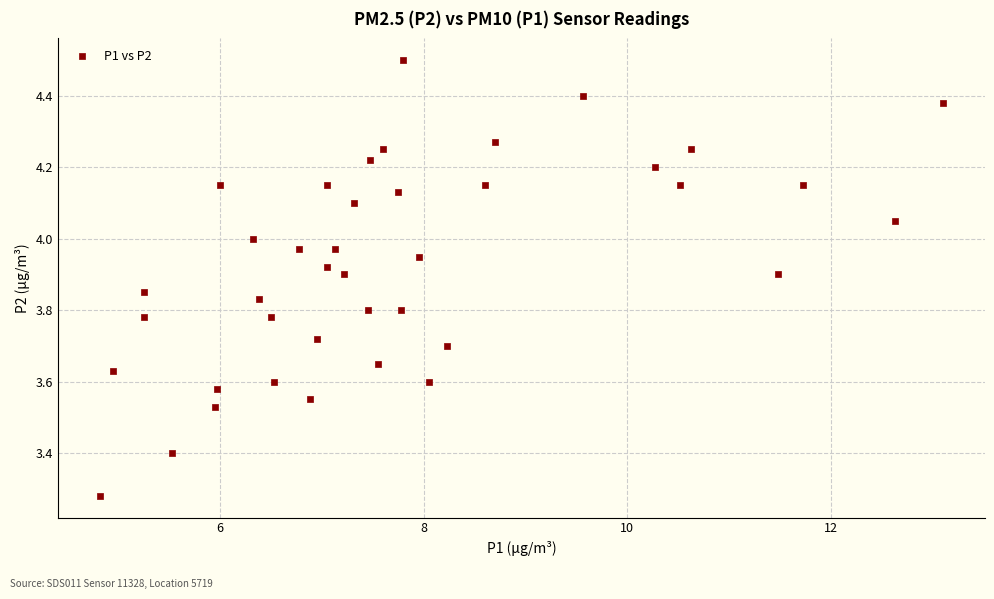

What is the range of X values (max minus min)?

8.3